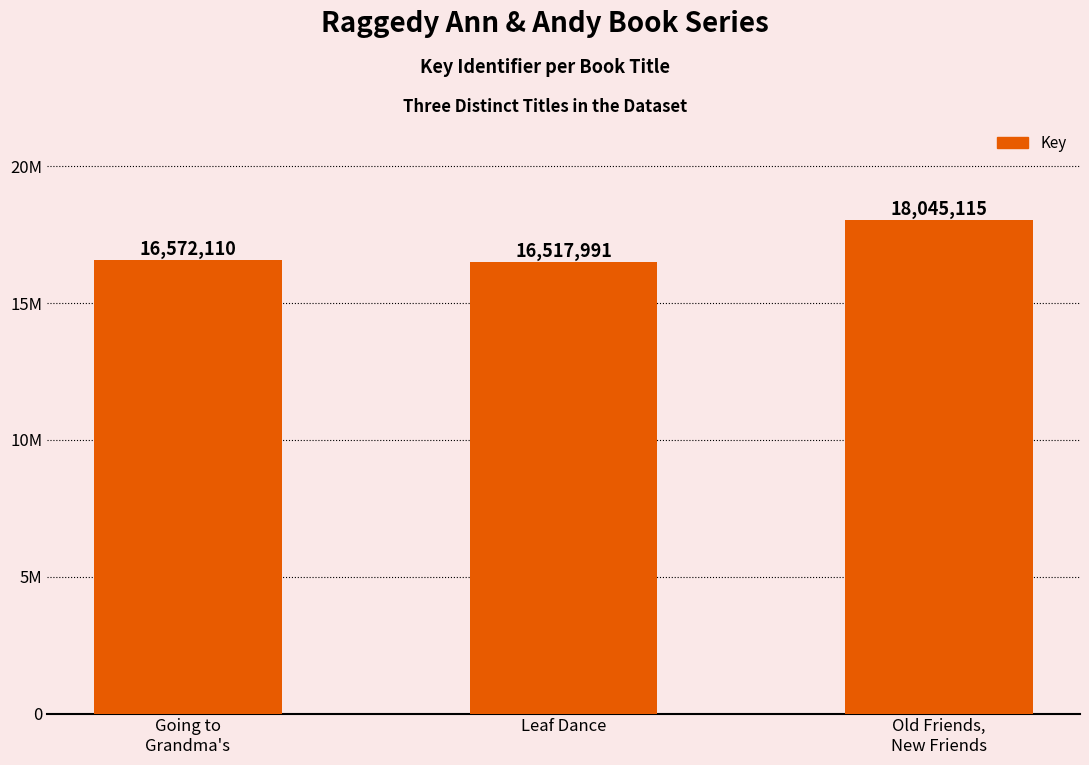

What is the maximum value shown in the chart?

18045115